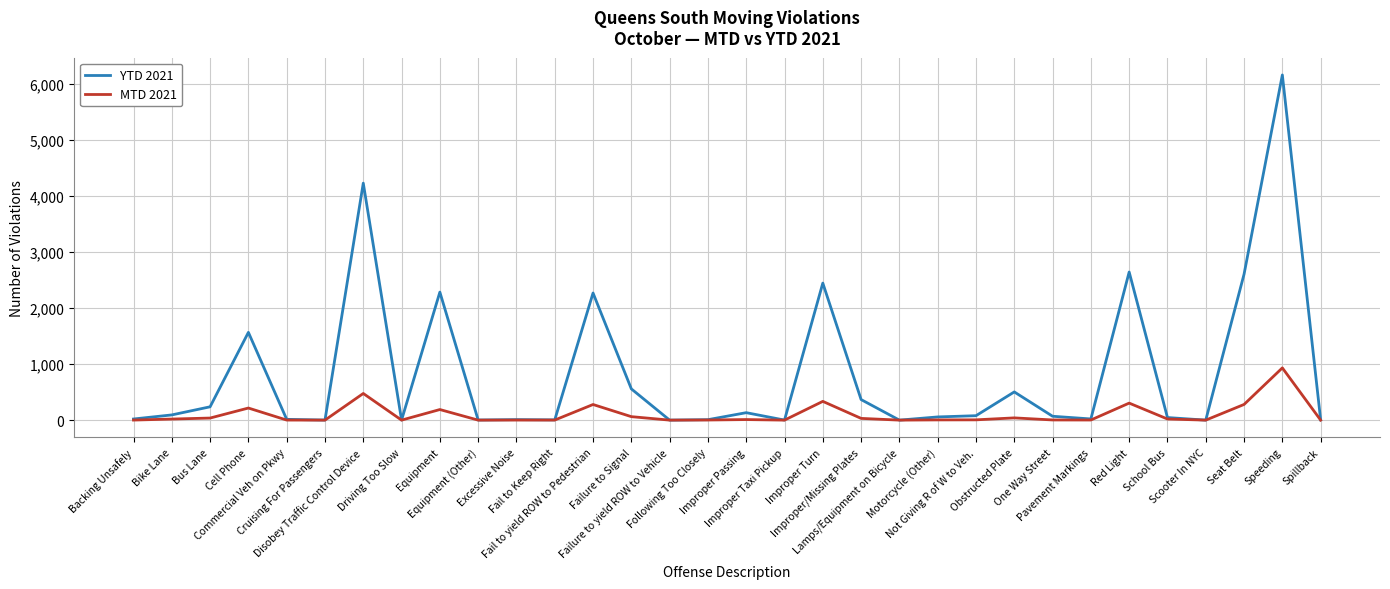

Is this an area chart (filled region under the line)?

No